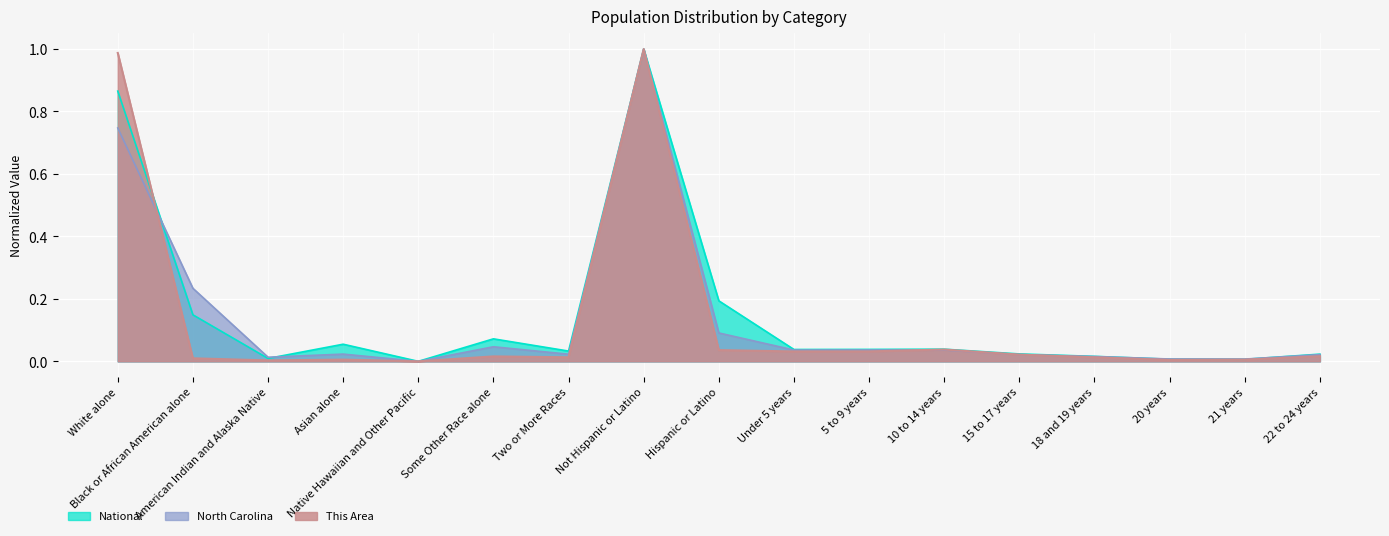

Reading left to right, list all the values displayed in this chart.

This Area: 1.0	0.0	0.0	0.0	0.0	0.0	0.0	1.0	0.0	0.0	0.0	0.0	0.0	0.0	0.0	0.0	0.0
North Carolina: 0.7	0.2	0.0	0.0	0.0	0.0	0.0	1.0	0.1	0.0	0.0	0.0	0.0	0.0	0.0	0.0	0.0
National: 0.9	0.1	0.0	0.1	0.0	0.1	0.0	1.0	0.2	0.0	0.0	0.0	0.0	0.0	0.0	0.0	0.0